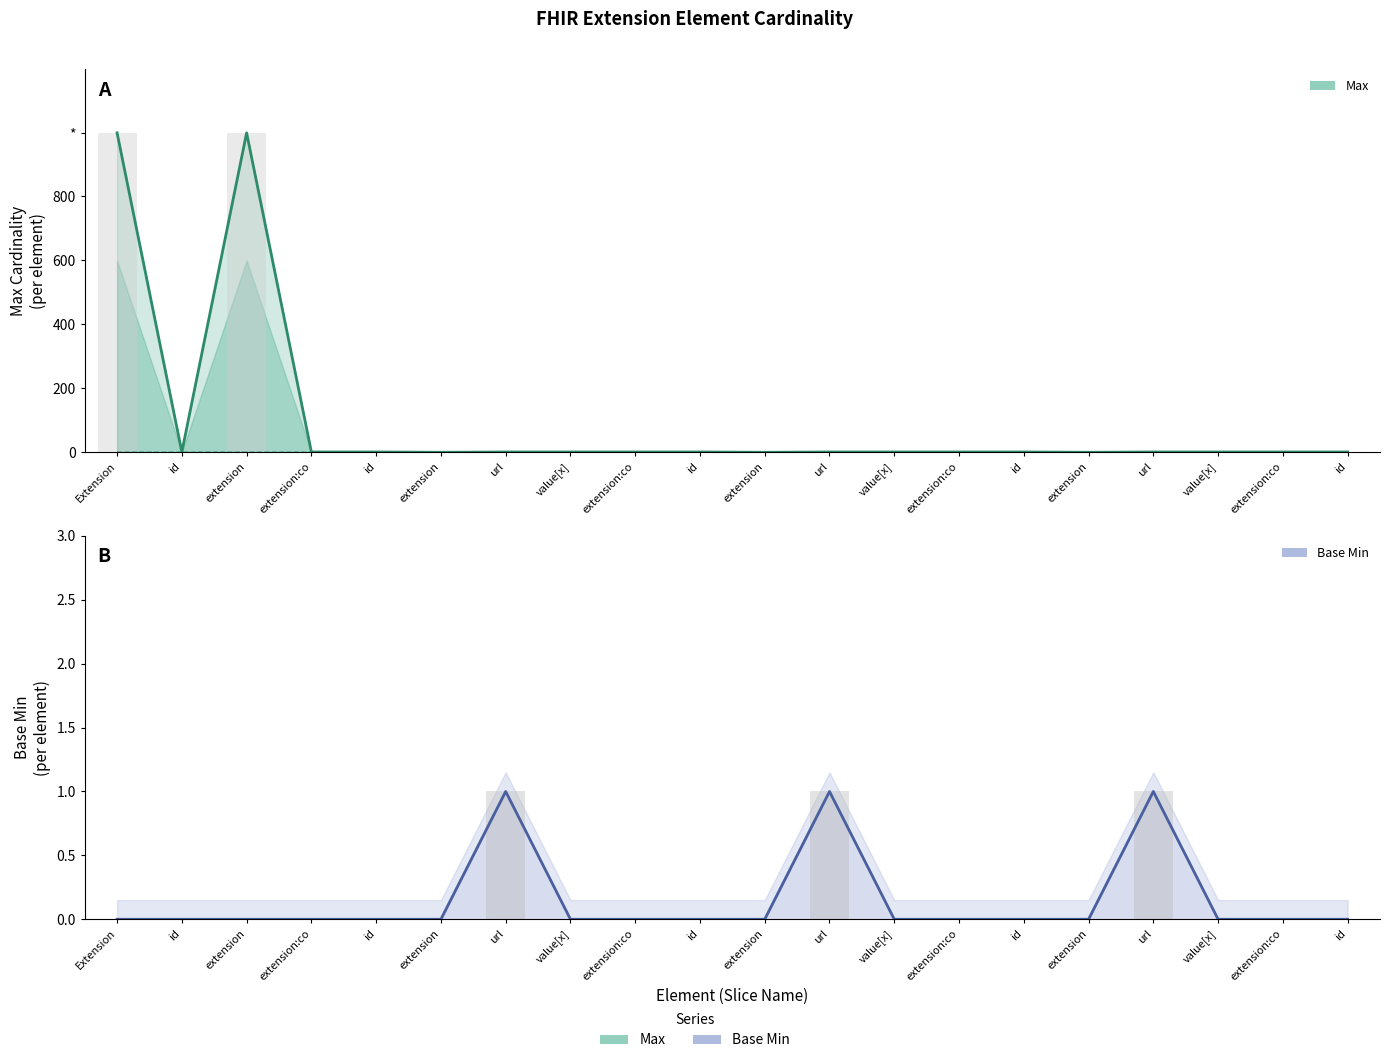

Are the bars horizontal?

No